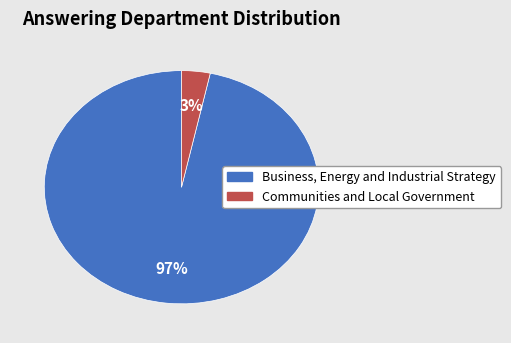

Combined, do Communities and Local Government and Business, Energy and Industrial Strategy account for over 50%?

Yes